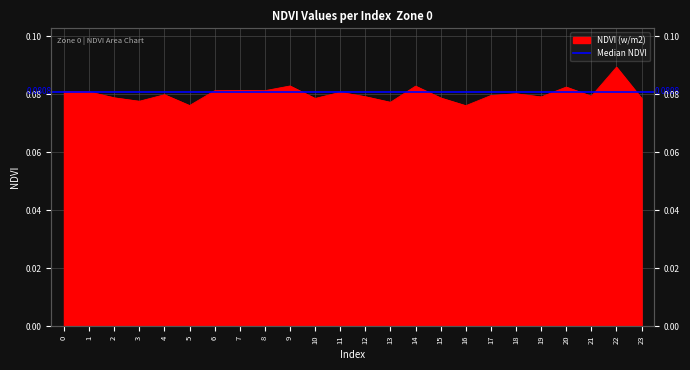

Where is the data nearest to the value 0?

16